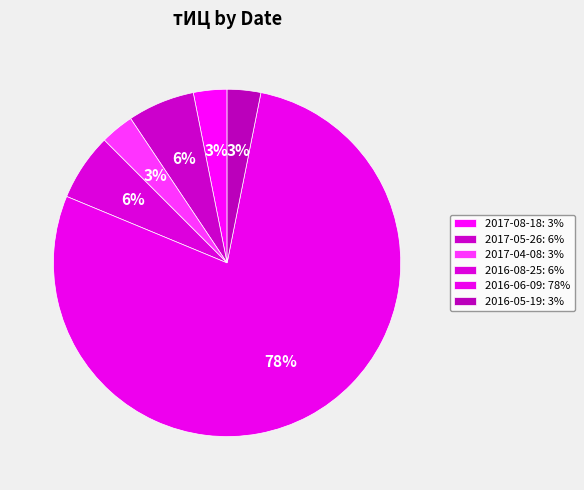

Count the number of slices in the pie.

6